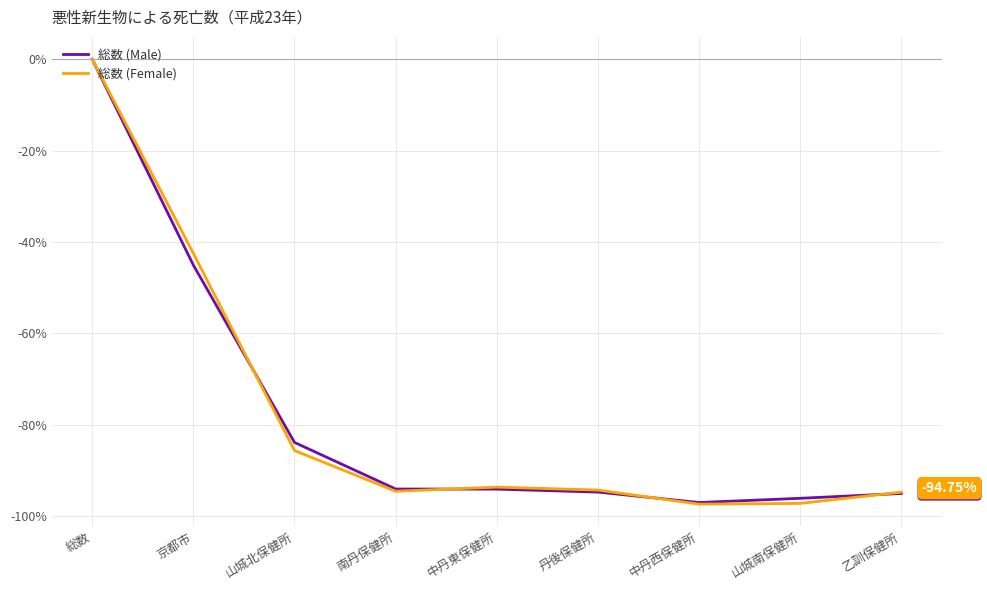

What is the difference between the second highest and minimum values in the 総数 (Female) series?

54.9